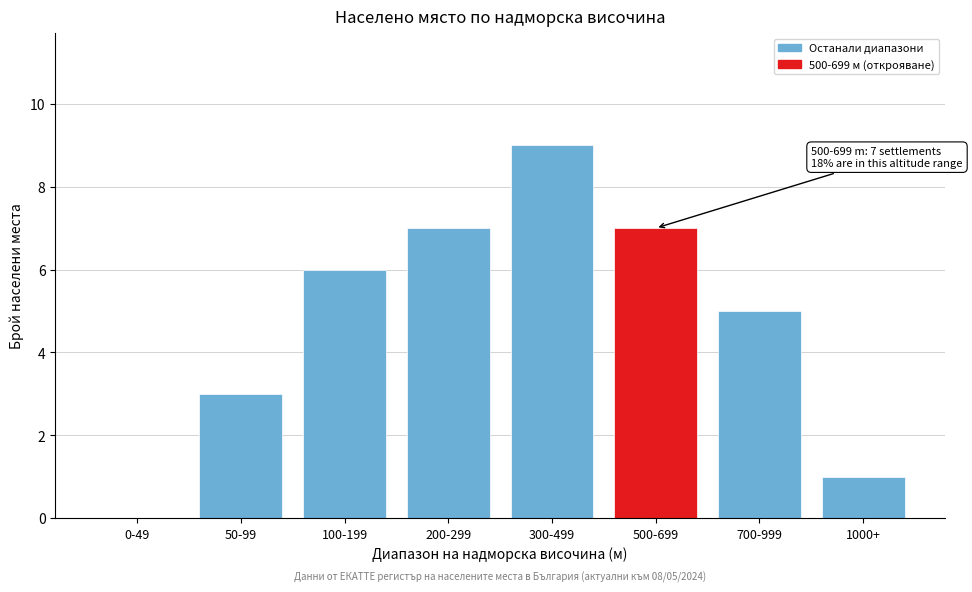

Reading right to left, list all the values displayed in this chart.

1000+=1	700-999=5	500-699=7	300-499=9	200-299=7	100-199=6	50-99=3	0-49=0